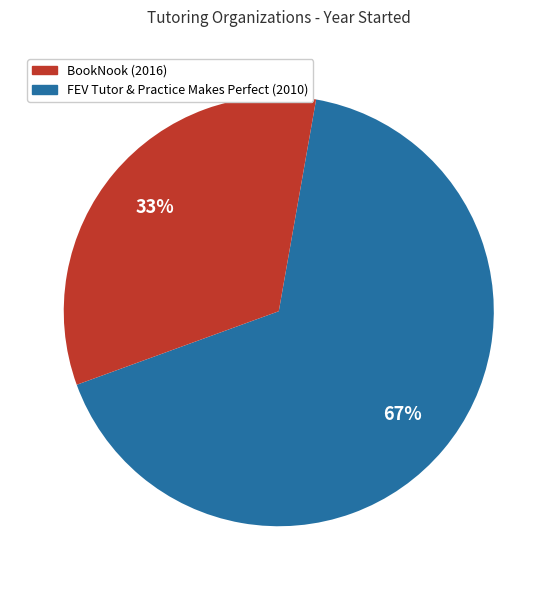

Does any single category account for the majority?

Yes